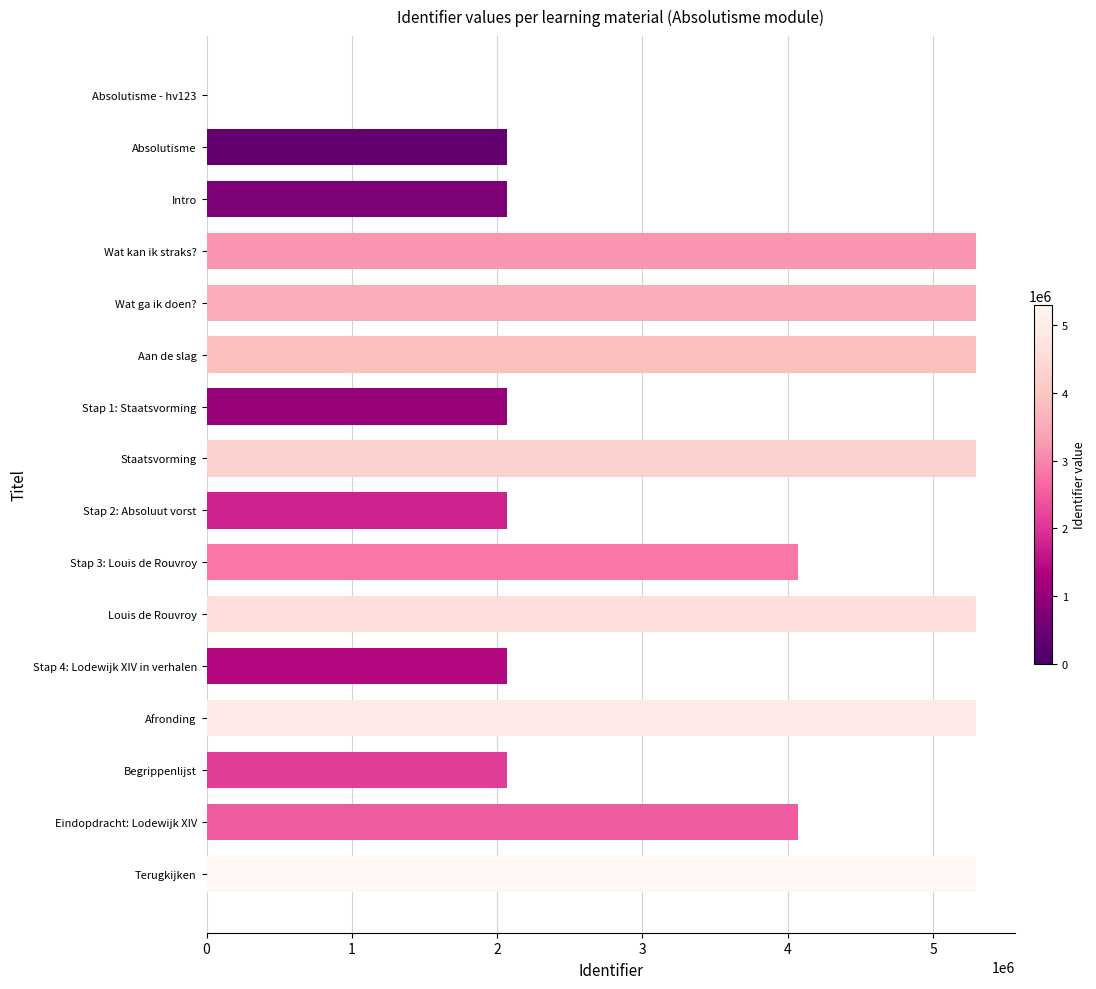

What is the sum of all values?

57602119